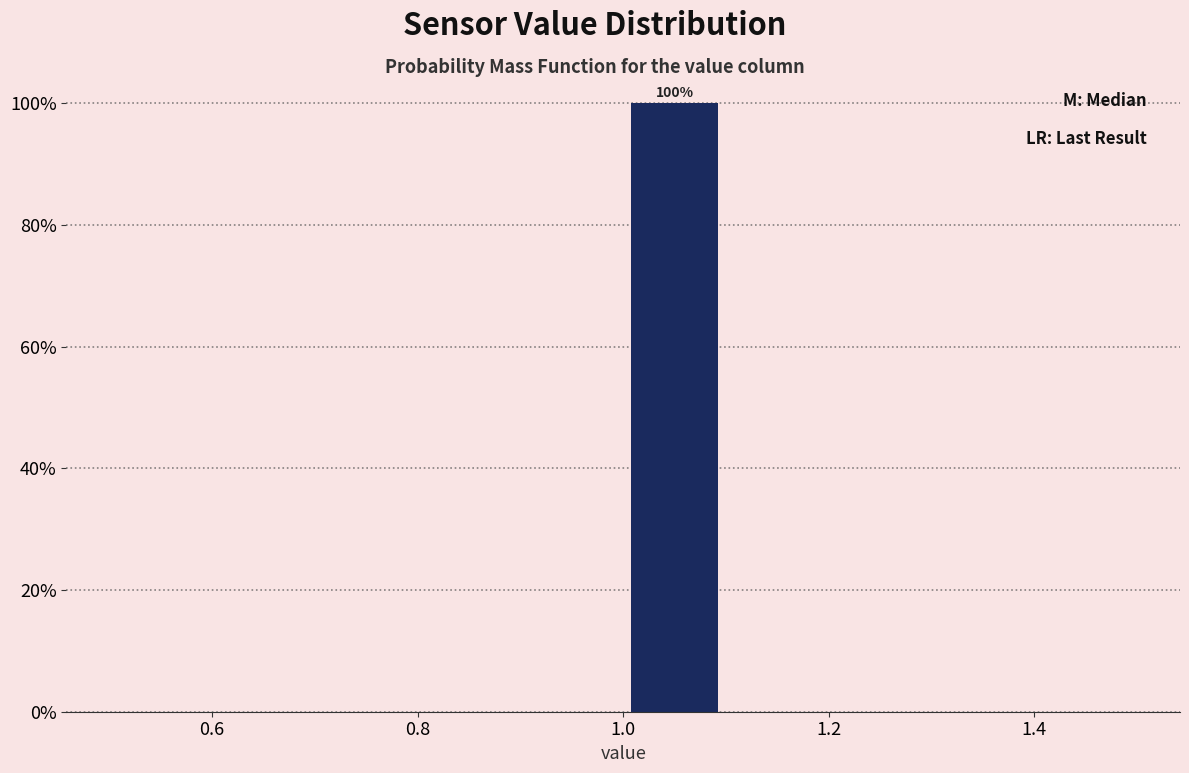

Which range on the x-axis has the tallest bar?

1.0 to 1.1